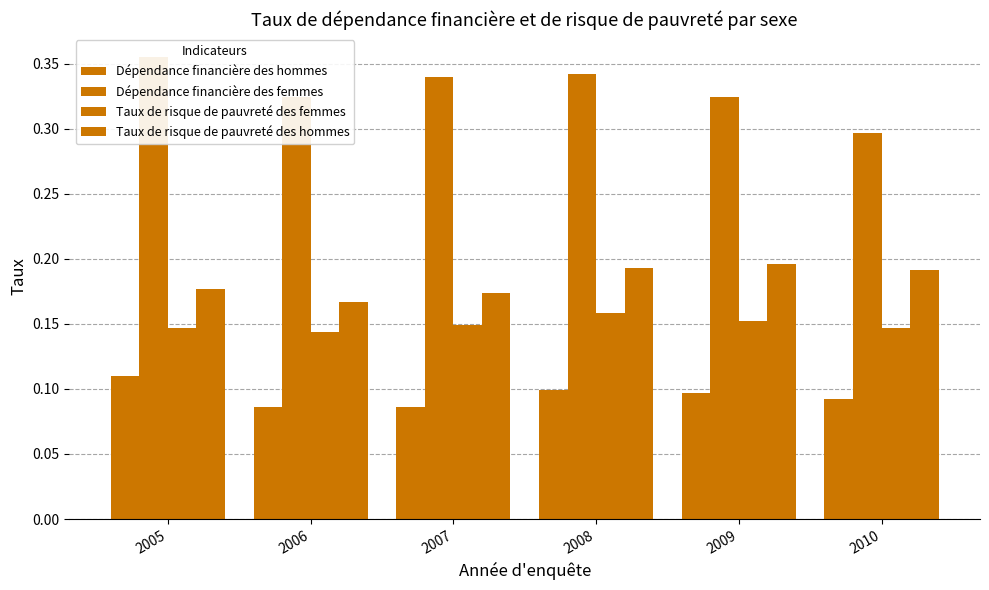

Is it true that Taux de risque de pauvreté des hommes equals 0.2 at 2006?

True